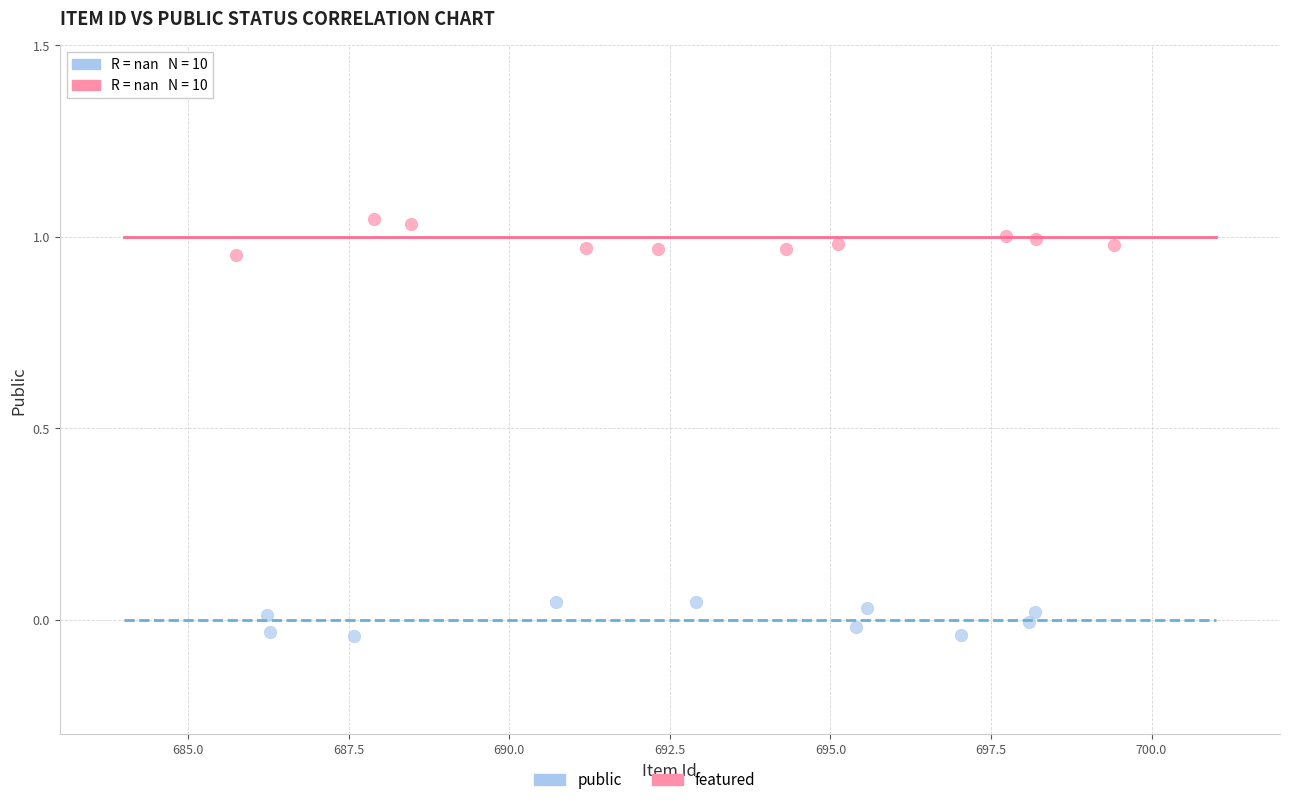

Which series contains the lowest Y value?

featured